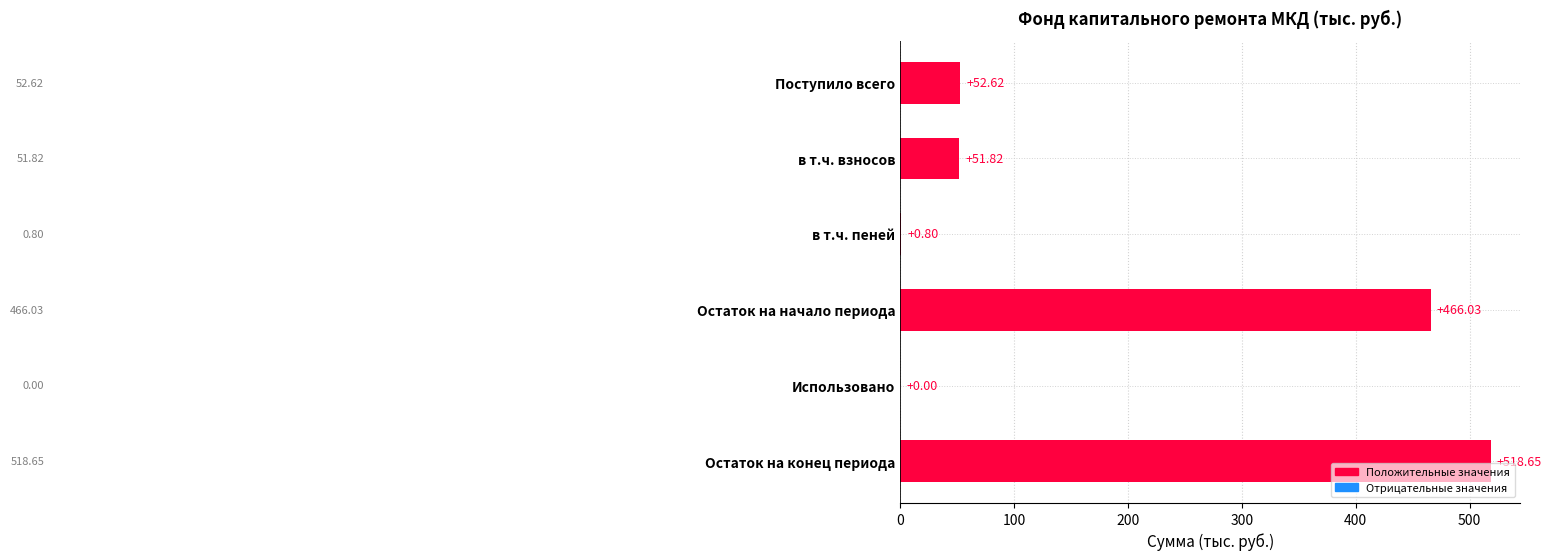

Which label corresponds to the largest value in the chart?

Остаток на конец периода